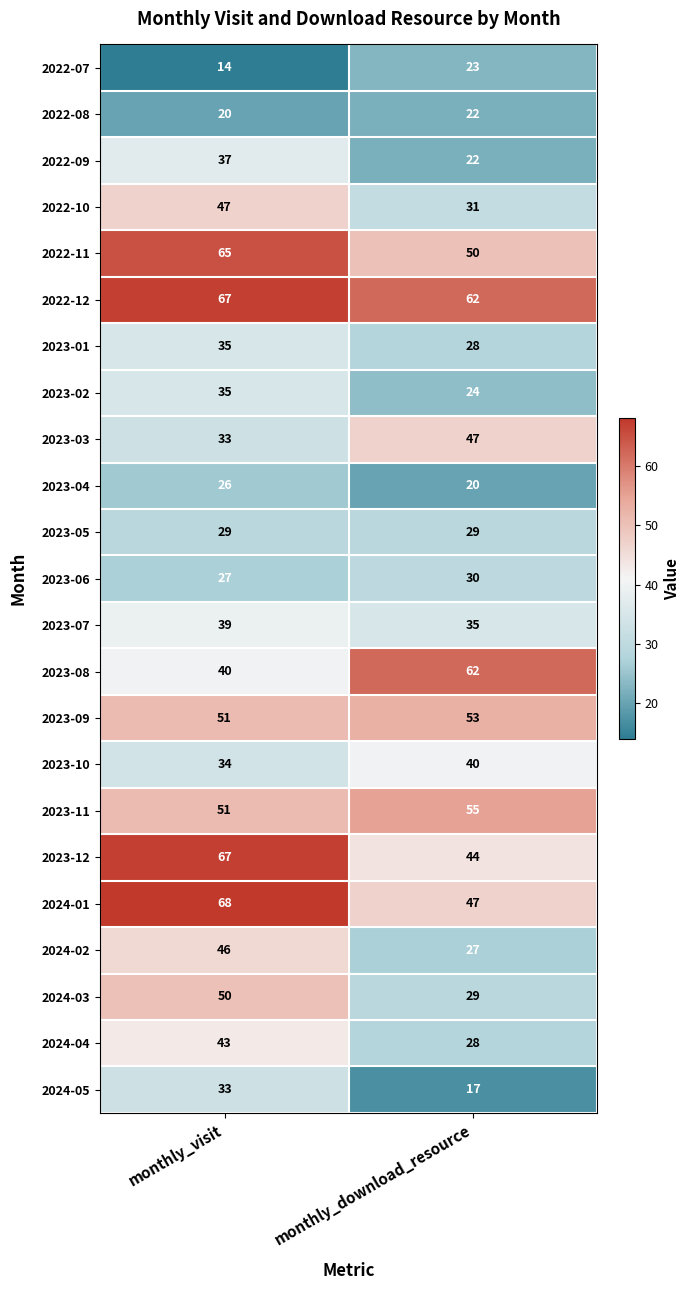

Which series has the largest range (max minus min)?

2023-12